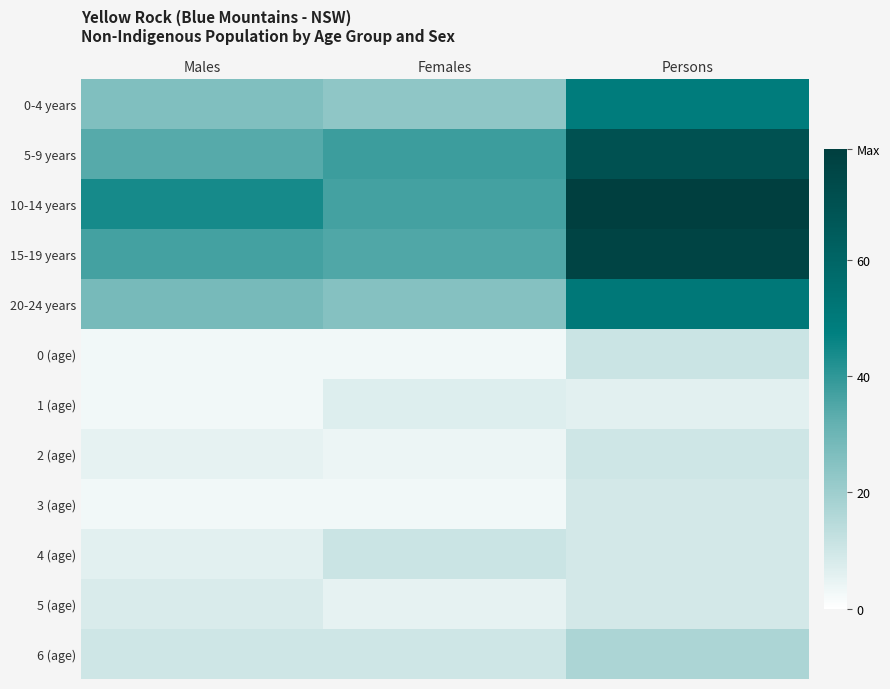

Which series has the widest spread of values?

10-14 years